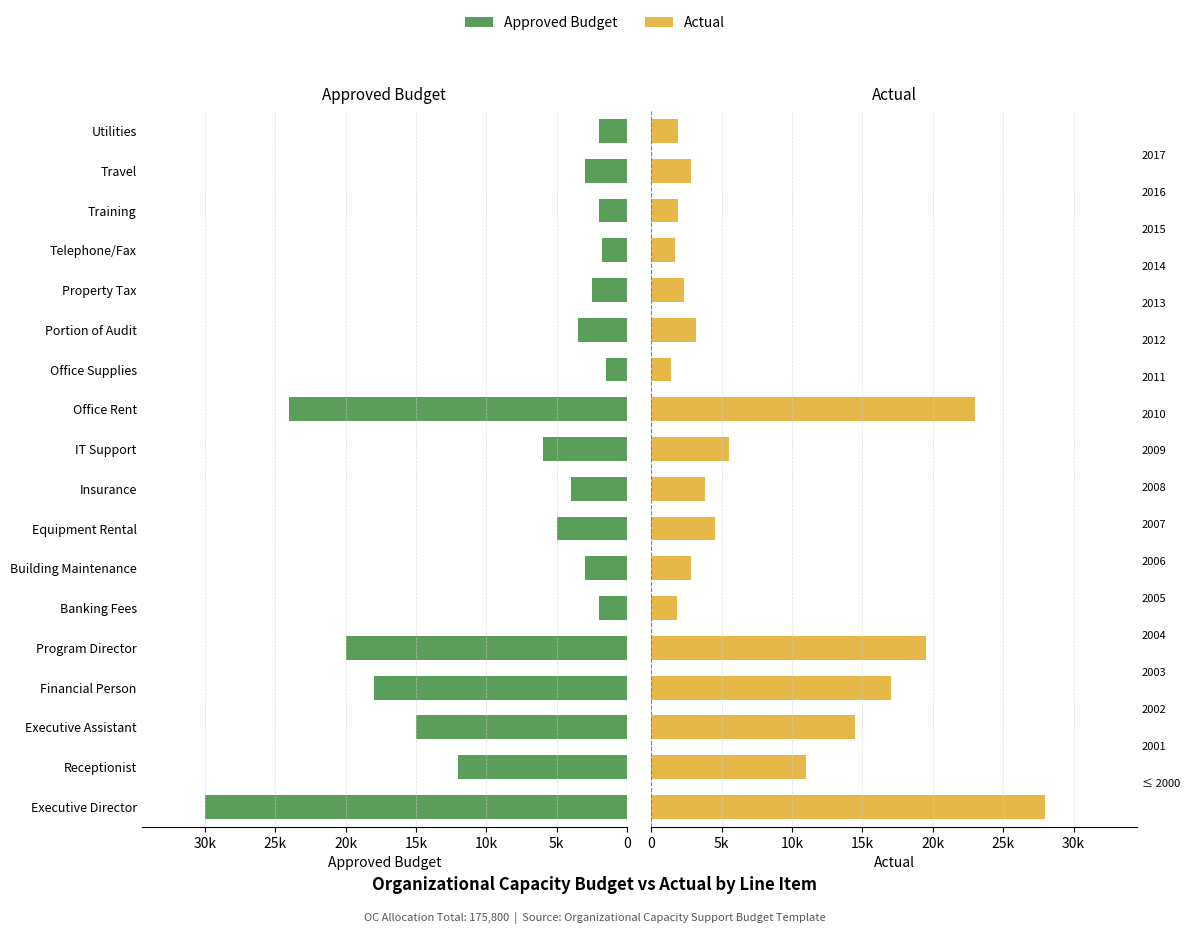

How many bars are there in each group?

2